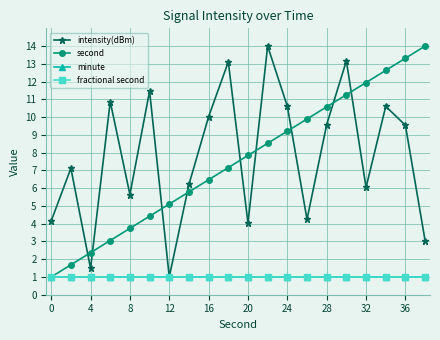

True or false: fractional second and second intersect in this chart.

False